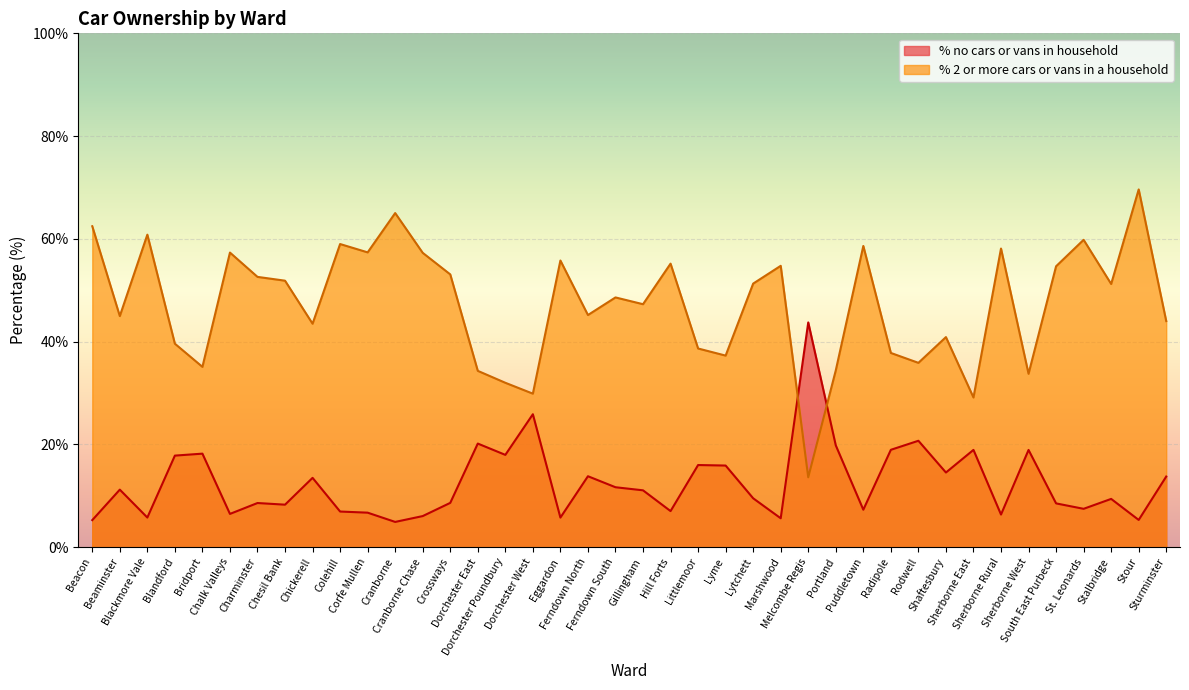

How many lines are shown in the chart?

2